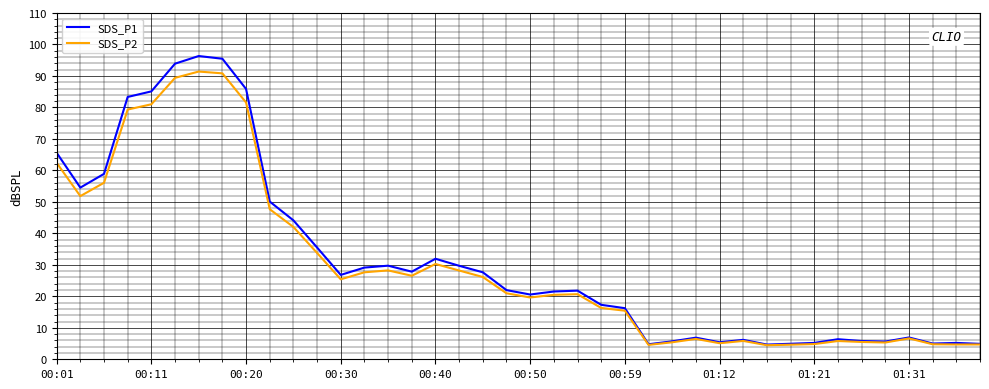

What is the smallest value displayed?

4.5